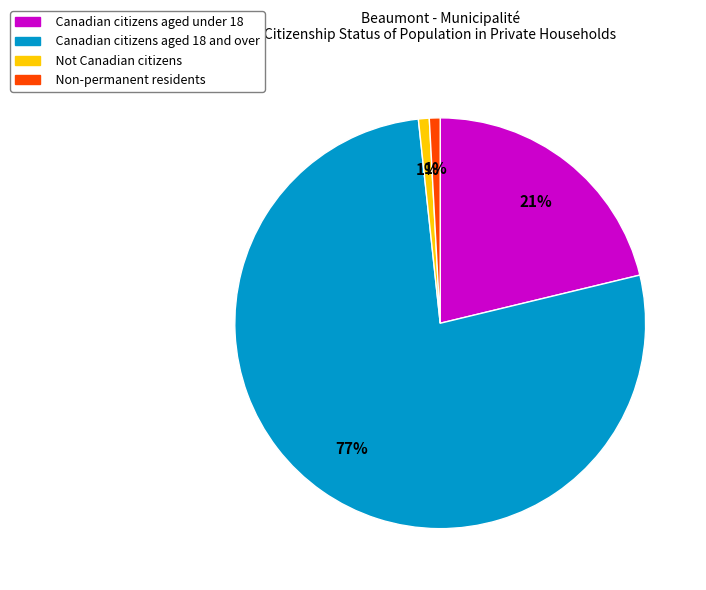

To the nearest percent, what is the difference between the Non-permanent residents and Canadian citizens aged under 18 slice percentages?

20%